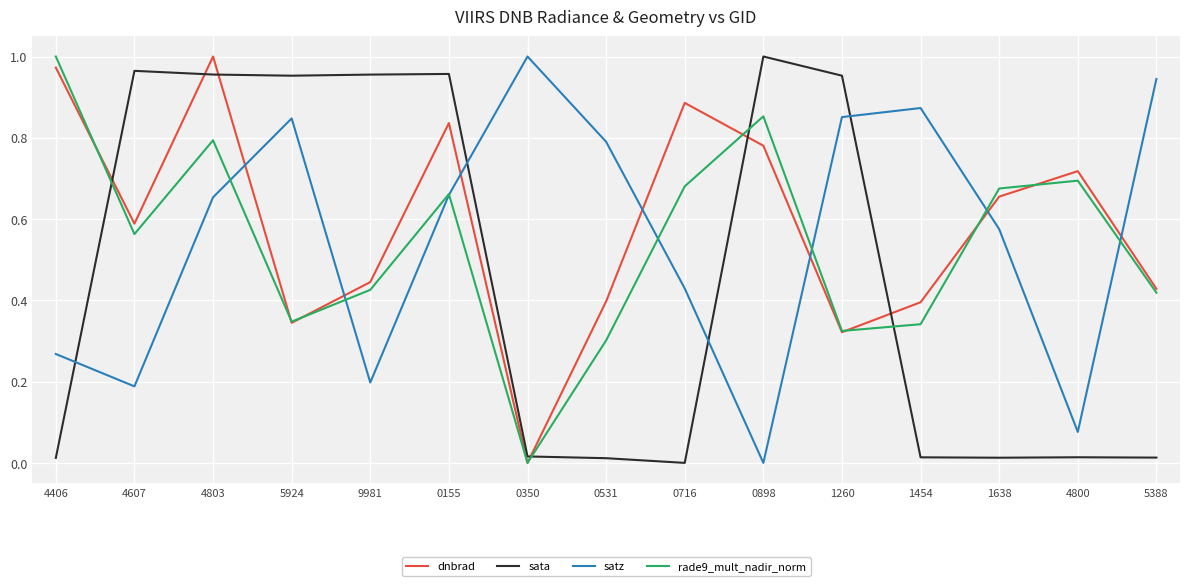

Which series changed the most between 4607 and 5388?

sata